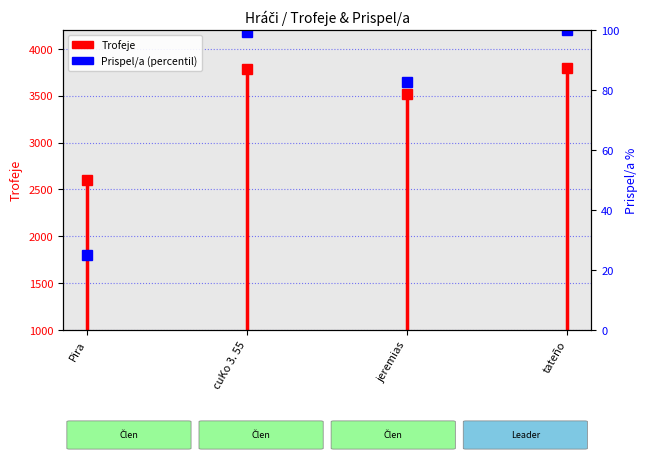

At which category does the chart reach its minimum across all series?

Pira